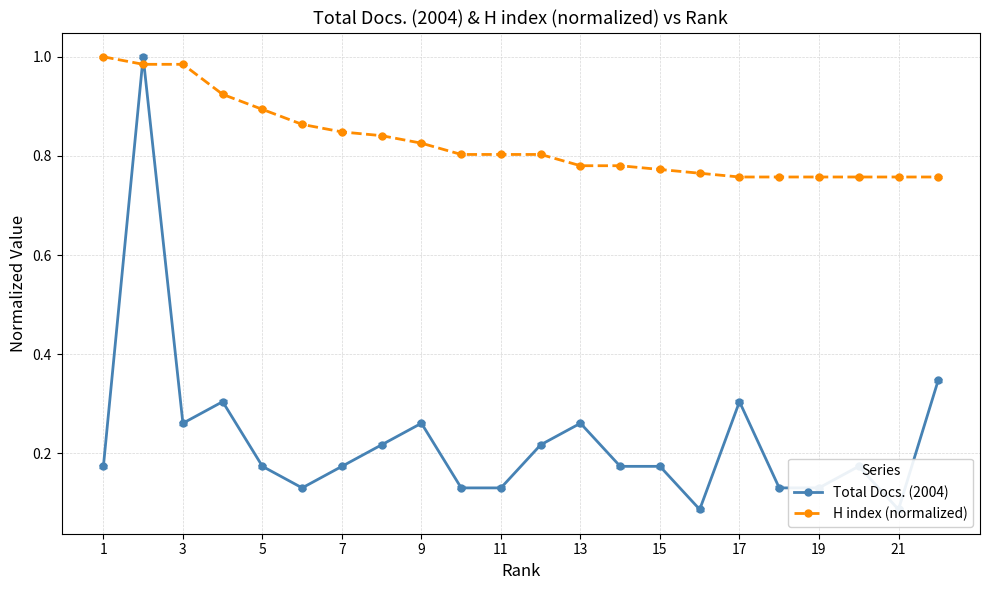

Reading left to right, what are all the values shown in this chart?

Total Docs. (2004): 0.2	1.0	0.3	0.3	0.2	0.1	0.2	0.2	0.3	0.1	0.1	0.2	0.3	0.2	0.2	0.1	0.3	0.1	0.1	0.2	0.1	0.3
H index (normalized): 1.0	1.0	1.0	0.9	0.9	0.9	0.8	0.8	0.8	0.8	0.8	0.8	0.8	0.8	0.8	0.8	0.8	0.8	0.8	0.8	0.8	0.8